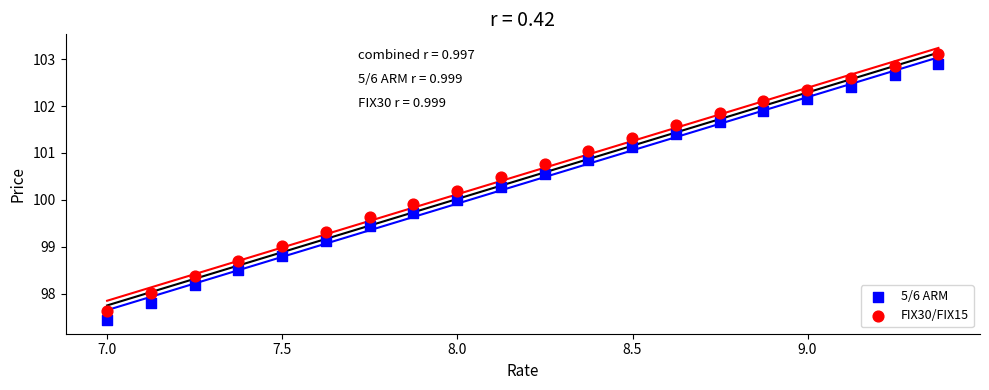

Across all data points, what is the range of Y values (max minus min)?

5.7